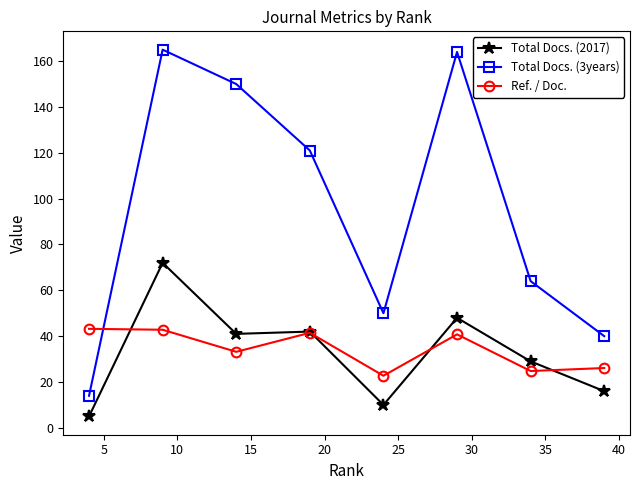

Which series has the widest spread of values?

Total Docs. (3years)